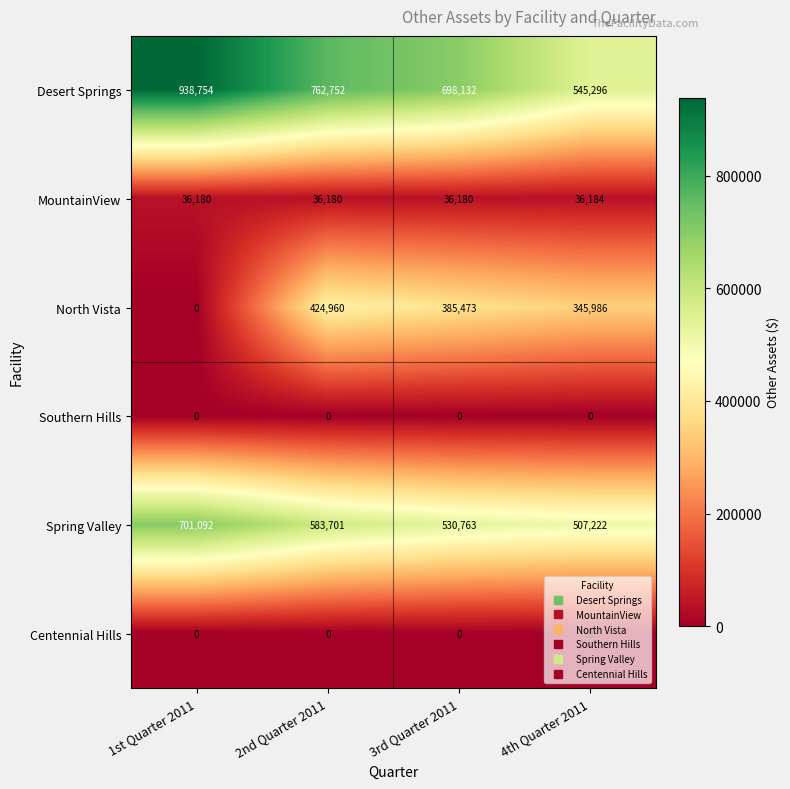

What is the lowest value of the MountainView series?

36180